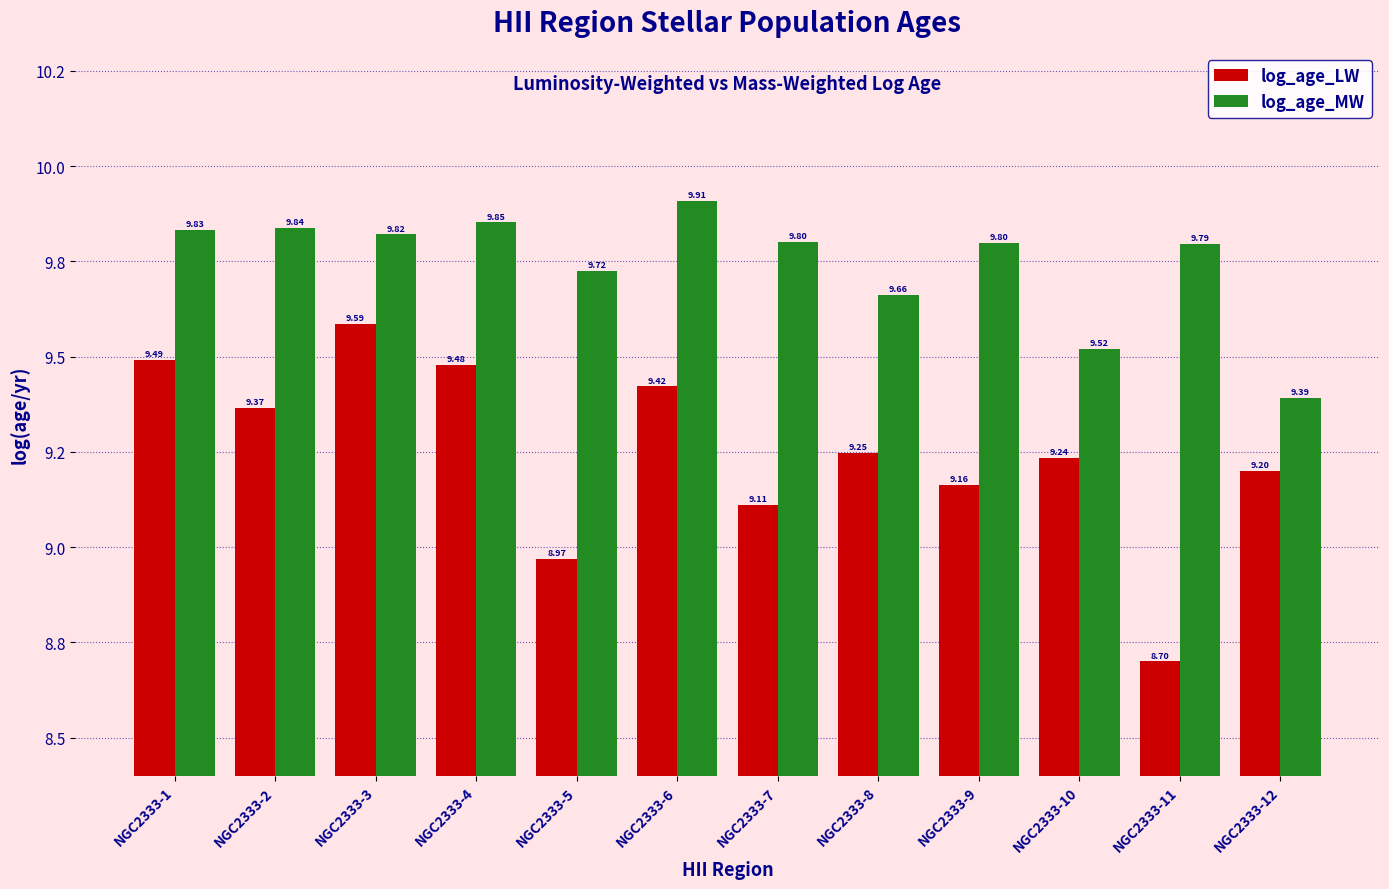

Rank the series at NGC2333-11 from highest to lowest value.

log_age_MW, log_age_LW